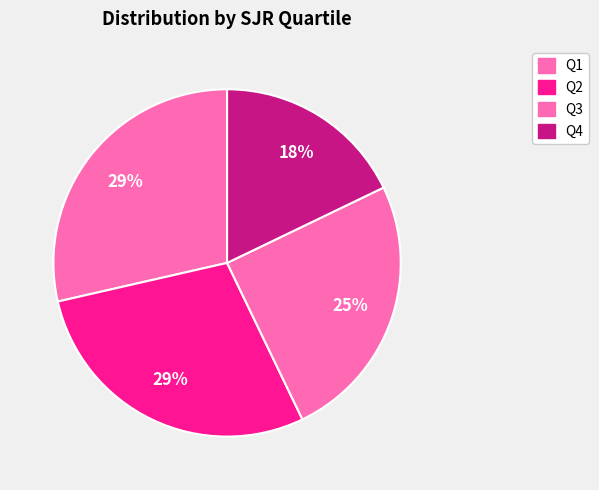

Which has a higher value, Q4 or Q3?

Q3